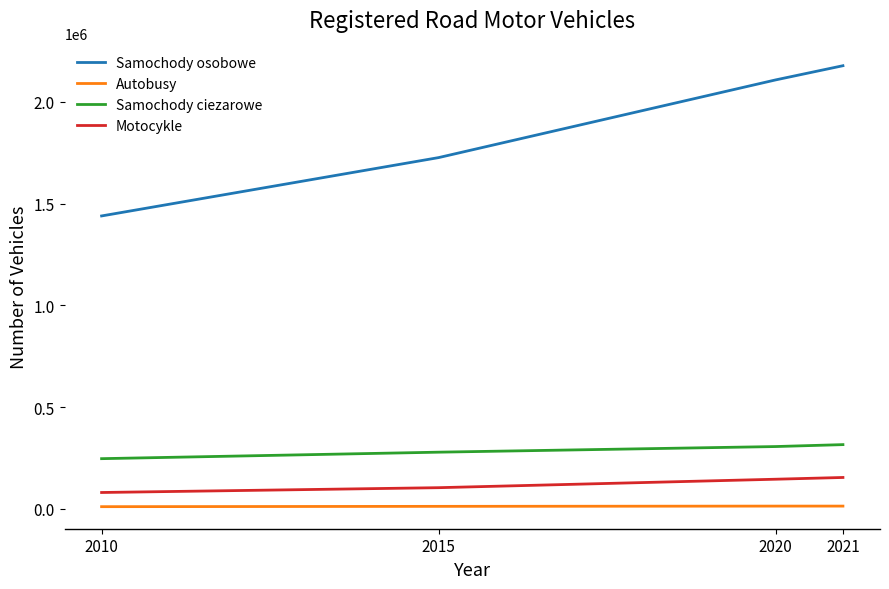

What are all the series names shown in the legend?

Samochody osobowe, Autobusy, Samochody ciezarowe, Motocykle